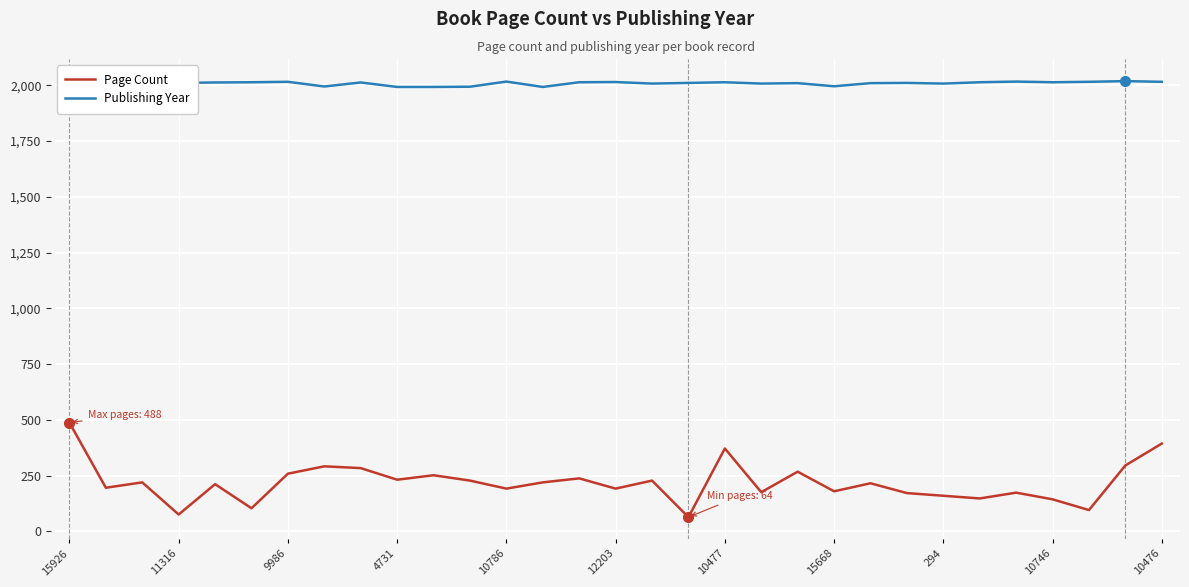

How many interior local peaks does the Publishing Year series have?

9